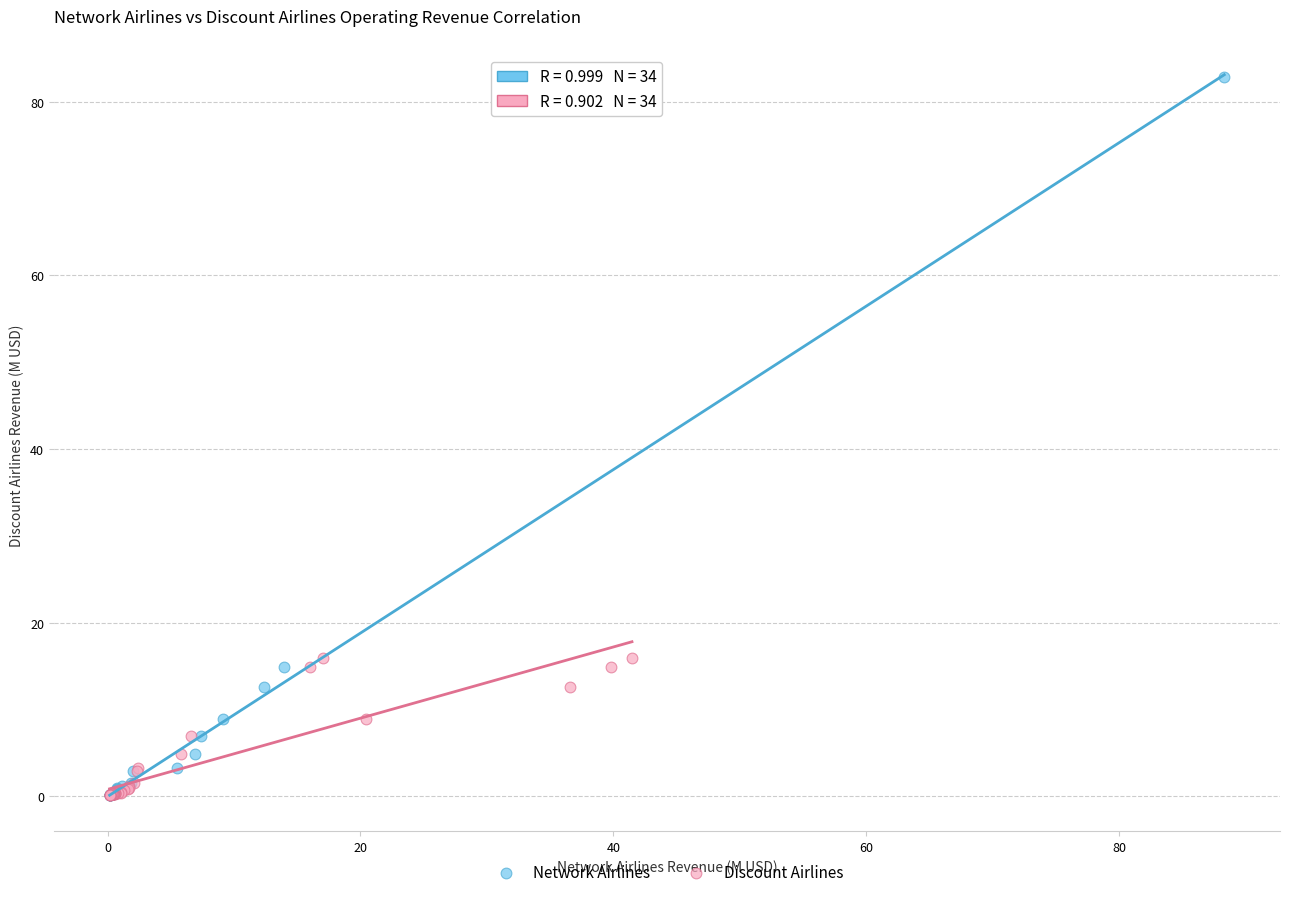

Which series reaches the maximum Y coordinate?

Network Airlines